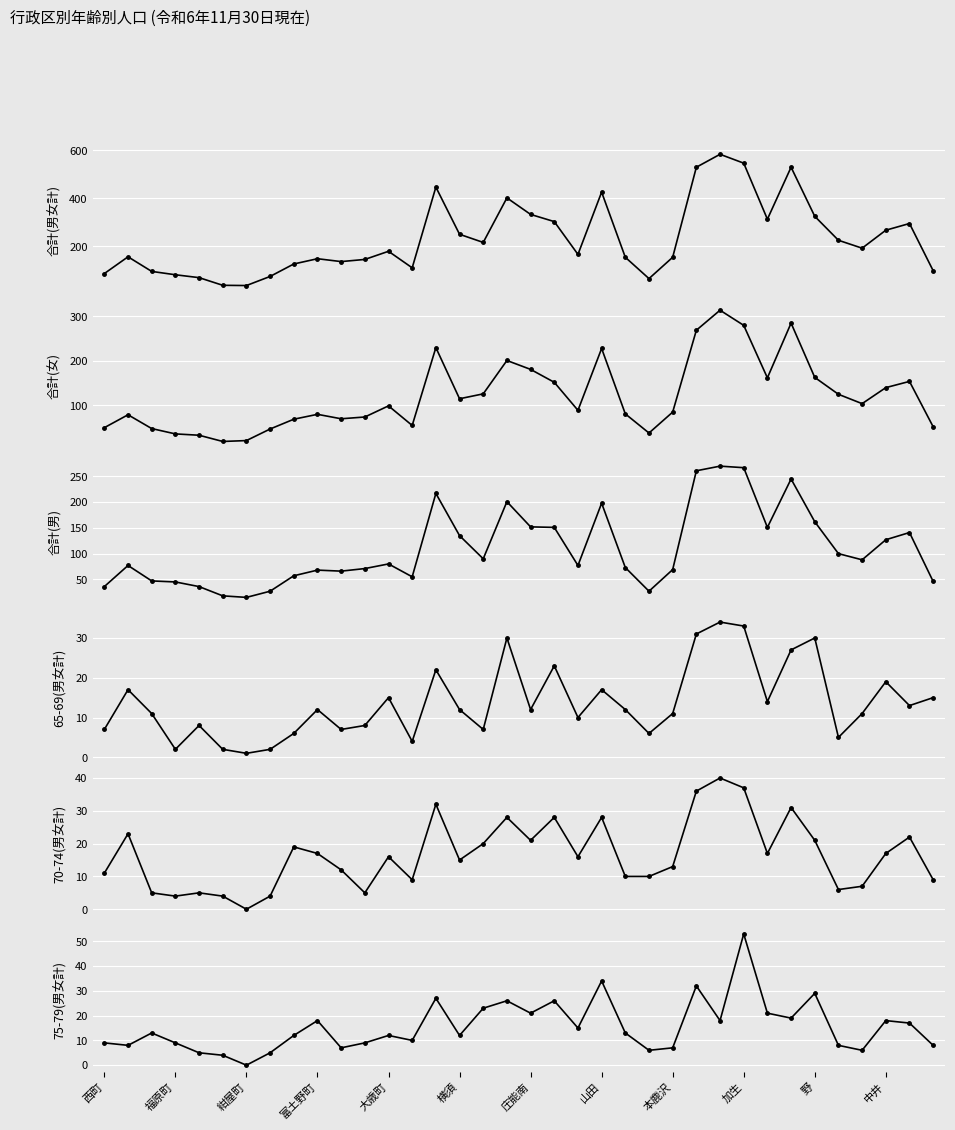

Is this an area chart (filled region under the line)?

No